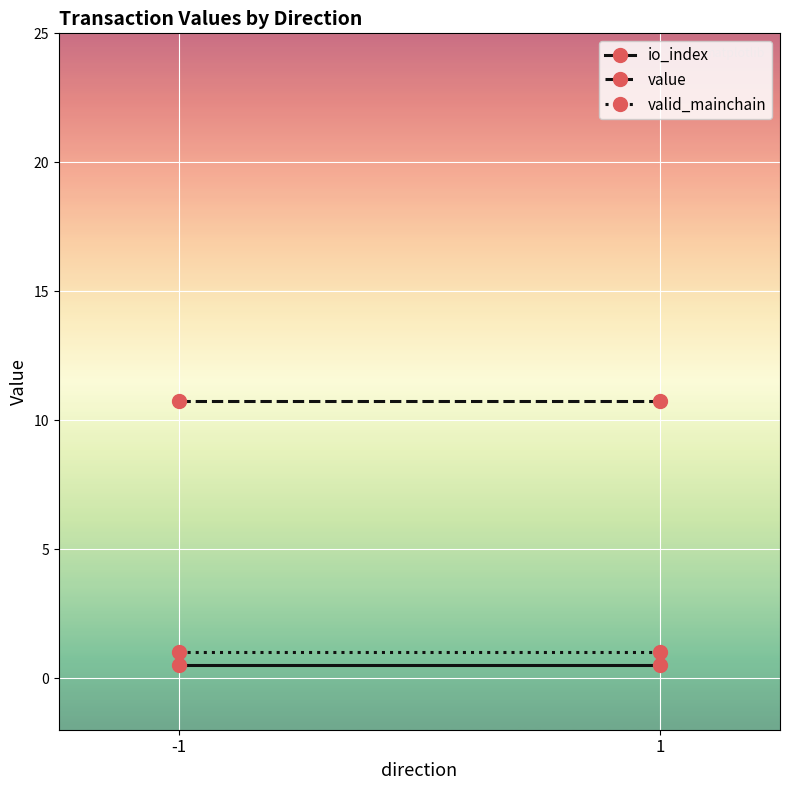

Which category has the highest value in the value series?

-1